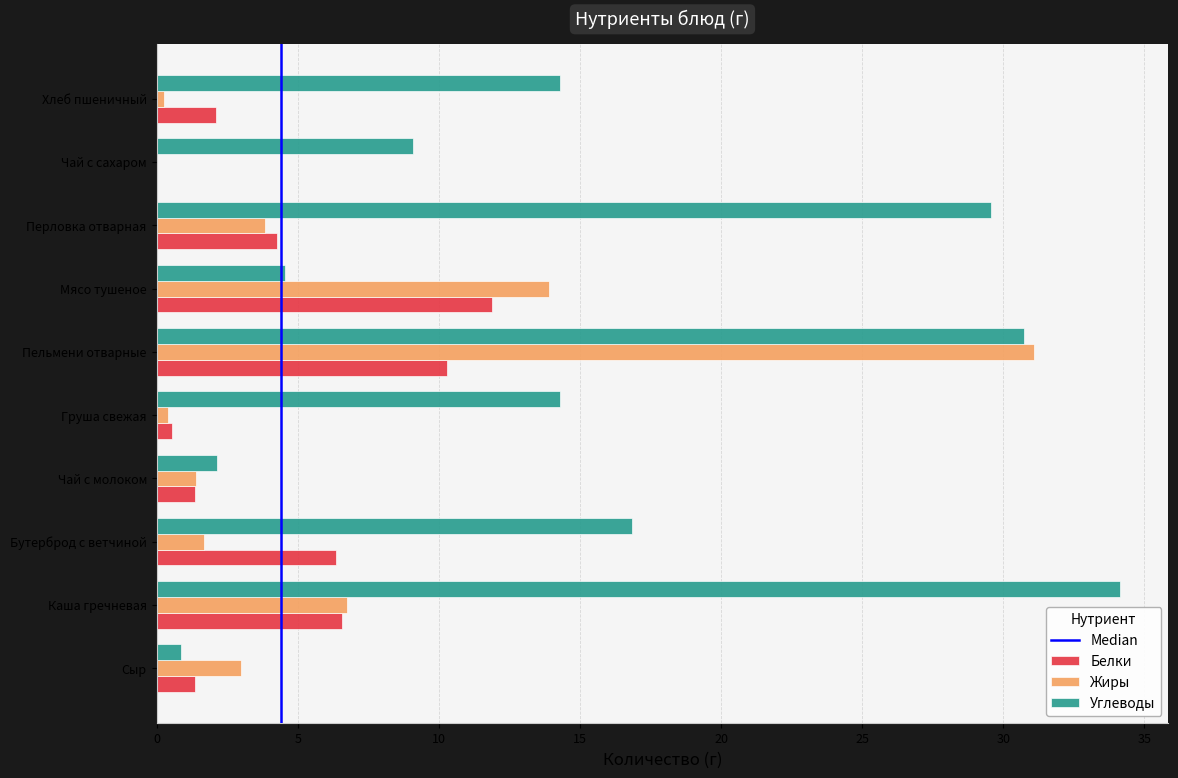

Between Сыр and Чай с сахаром, which series saw the biggest shift?

Углеводы